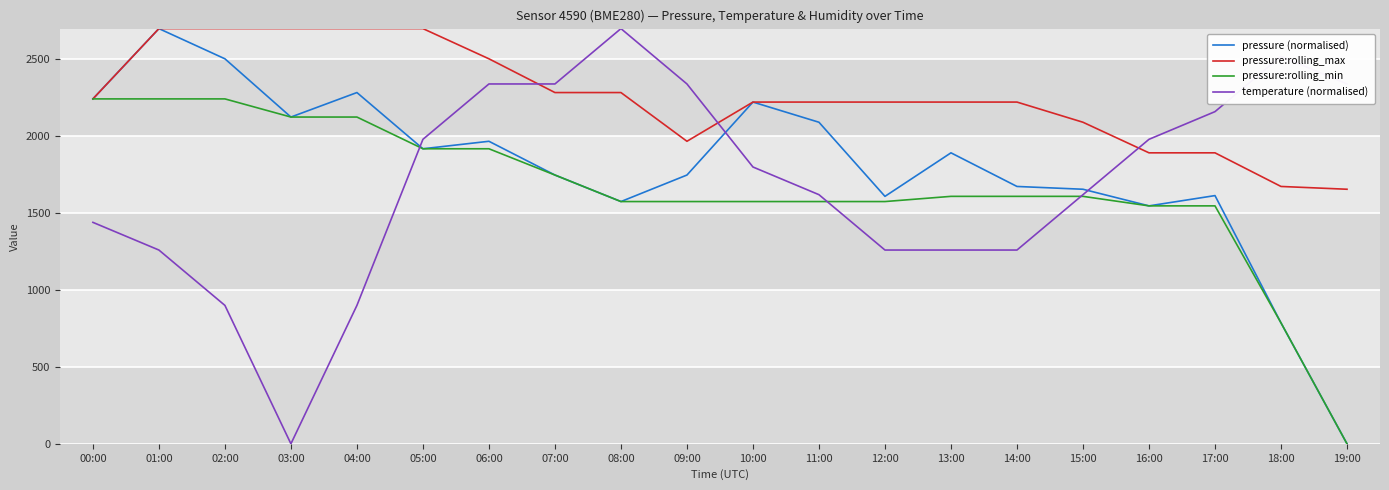

Where does the temperature (normalised) series first go above 1800?

05:00